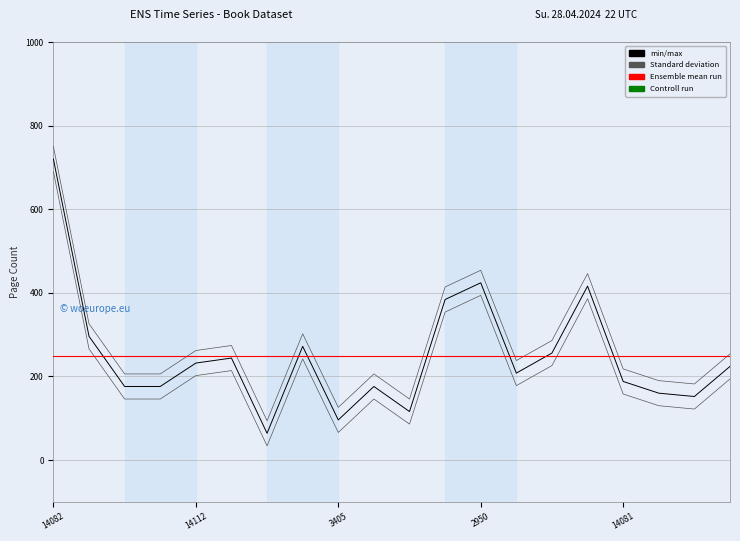

What is the sum of all values?

4980